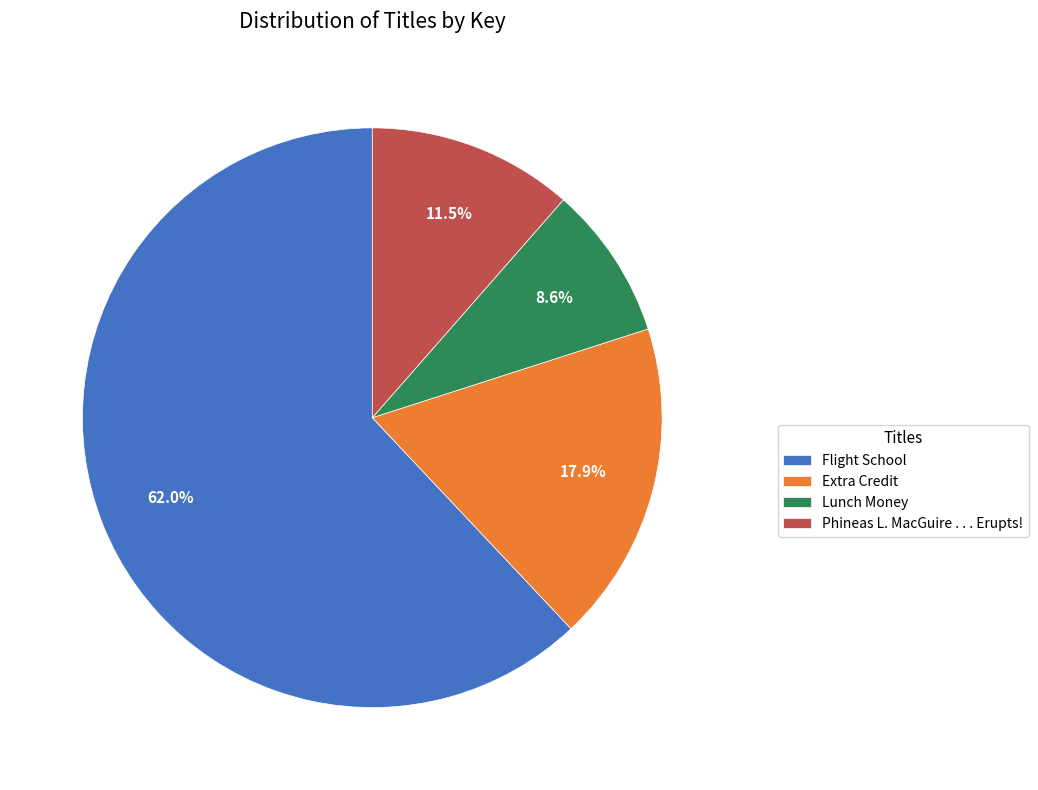

To the nearest percent, what is the average slice percentage?

25%